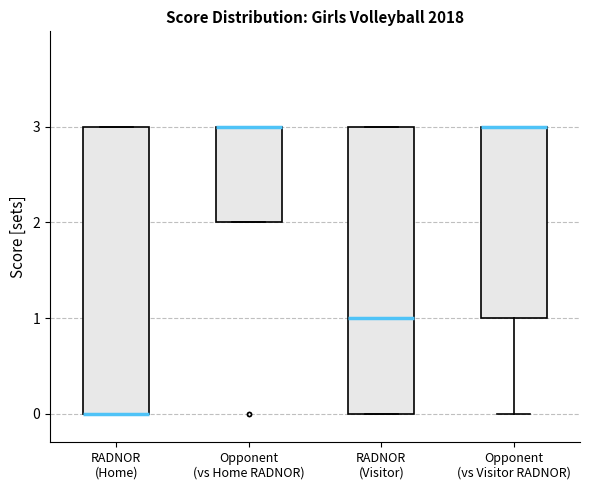

Reading left to right, read every box against the y-axis: the position of its median line, the range the box covers, and the ends of its whiskers. The values are not printed on the chart, so give them approximately, as read against the axis.

RADNOR (Home): median 0 (drawn on the box's lower edge), box 0 to 3, whiskers 0 to 3
Opponent (vs Home RADNOR): median 3 (drawn on the box's upper edge), box 2 to 3, whiskers 2 to 3
RADNOR (Visitor): median 1, box 0 to 3, whiskers 0 to 3
Opponent (vs Visitor RADNOR): median 3 (drawn on the box's upper edge), box 1 to 3, whiskers 0 to 3